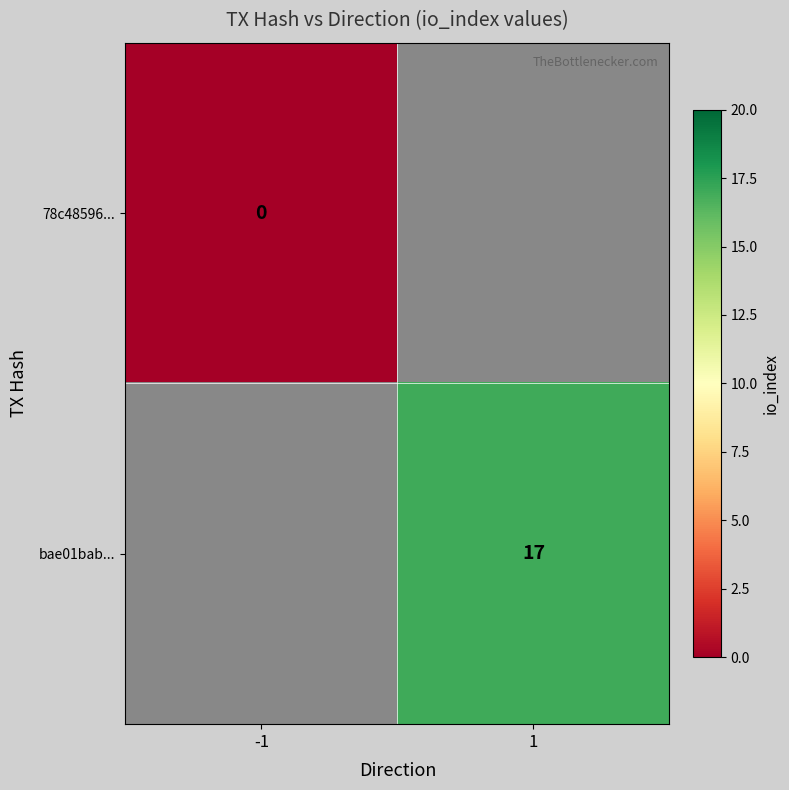

The value of bae01bab... at 1 is 17. True or false?

True